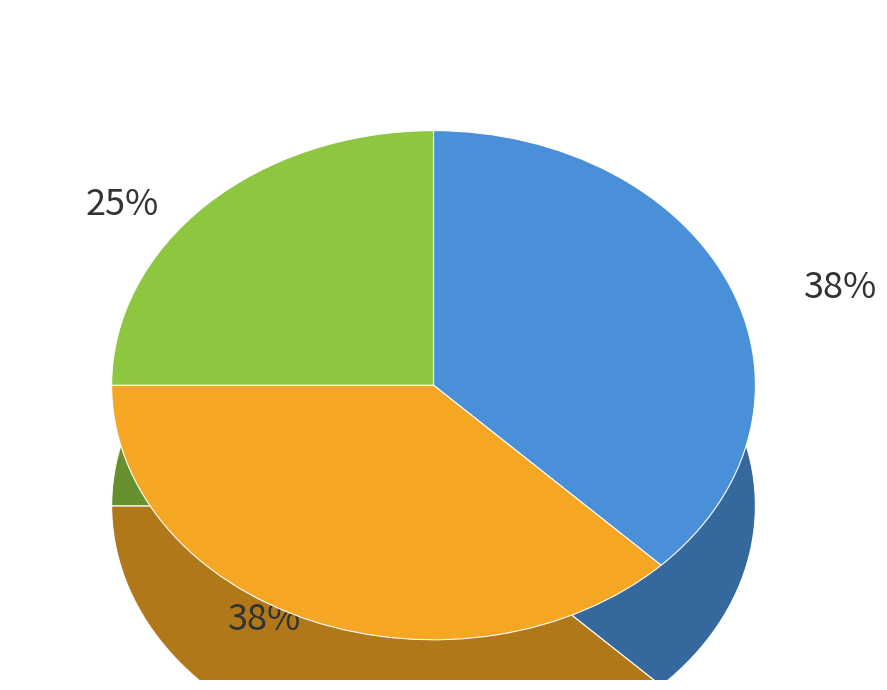

To the nearest percent, what percentage of the pie is Minute 2?

25%